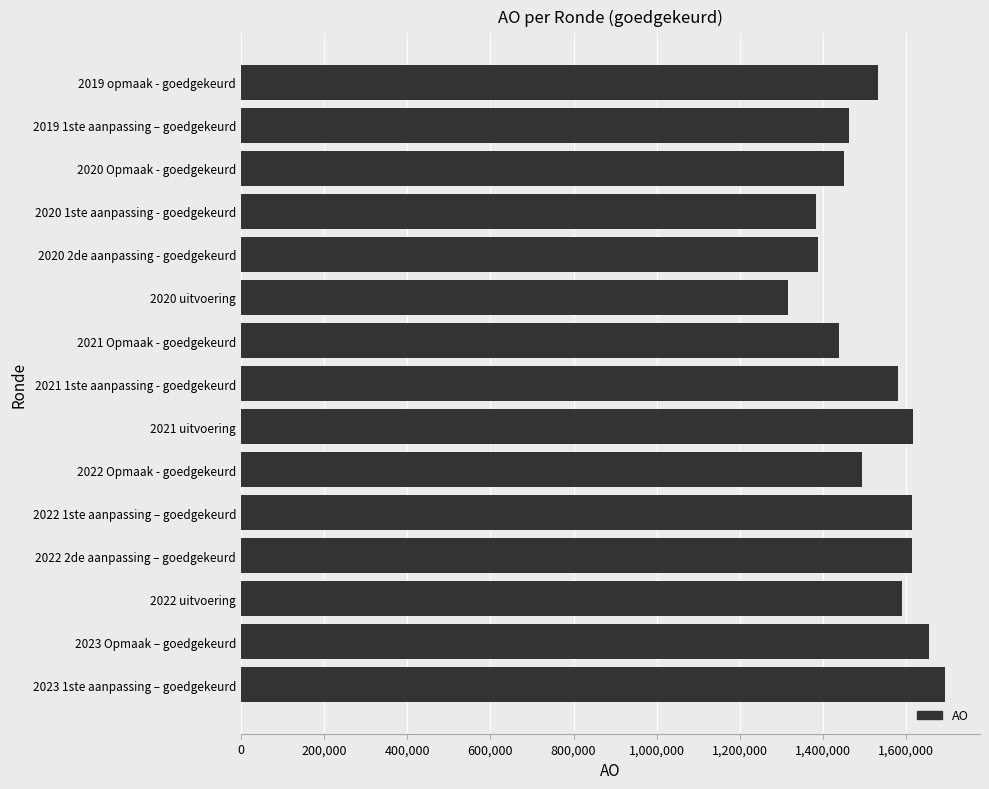

What is the ratio of the value at 2022 2de aanpassing – goedgekeurd to the value at 2021 1ste aanpassing - goedgekeurd?

1.0